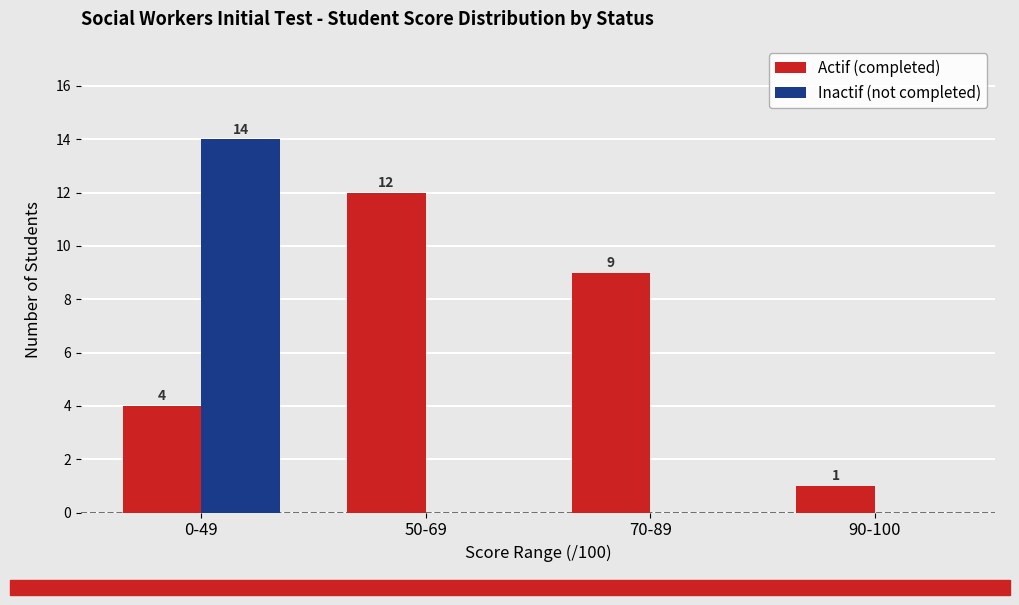

What is the difference between the Actif (completed) values at 90-100 and 70-89?

8